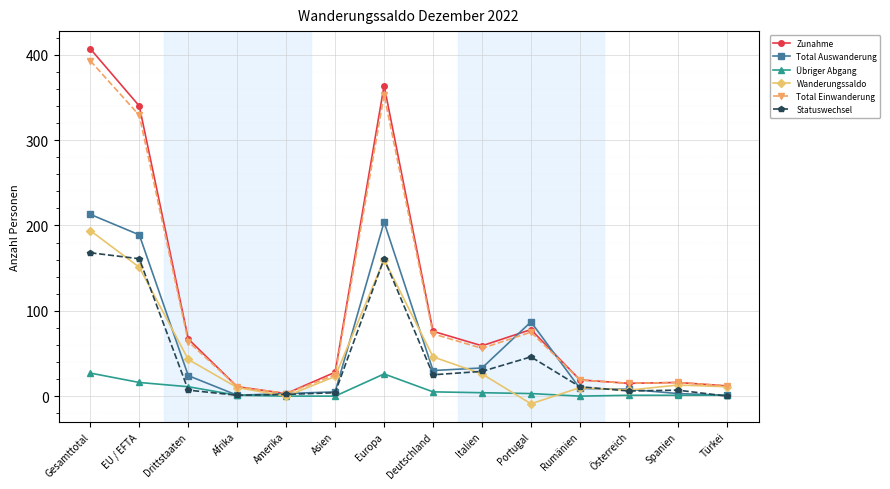

What is the greatest value displayed?

407